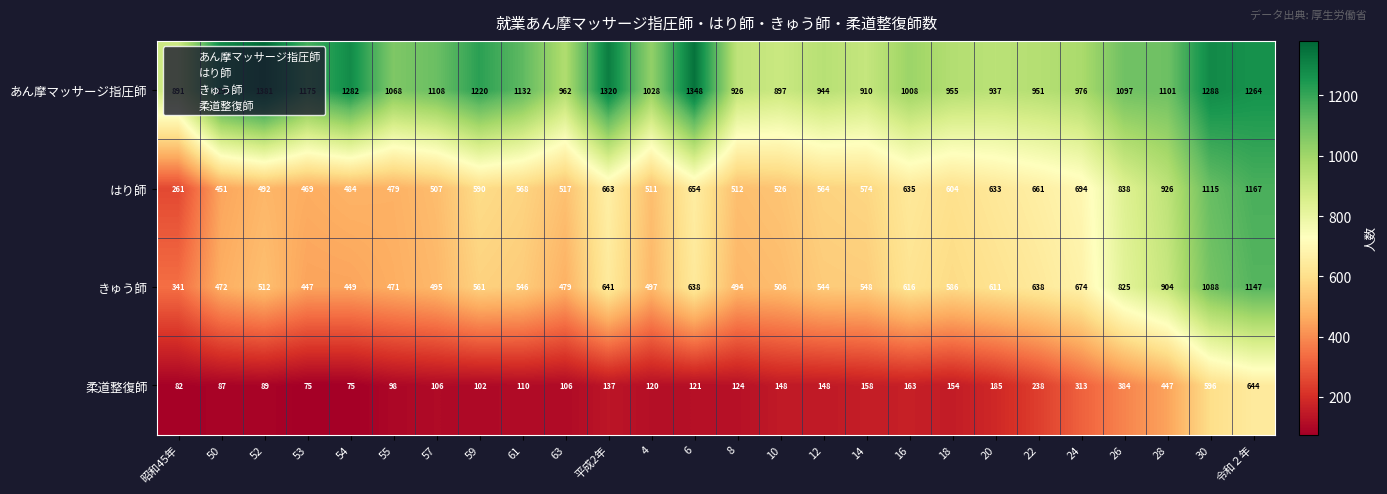

Which series has the largest total across all categories?

あん摩マッサージ指圧師